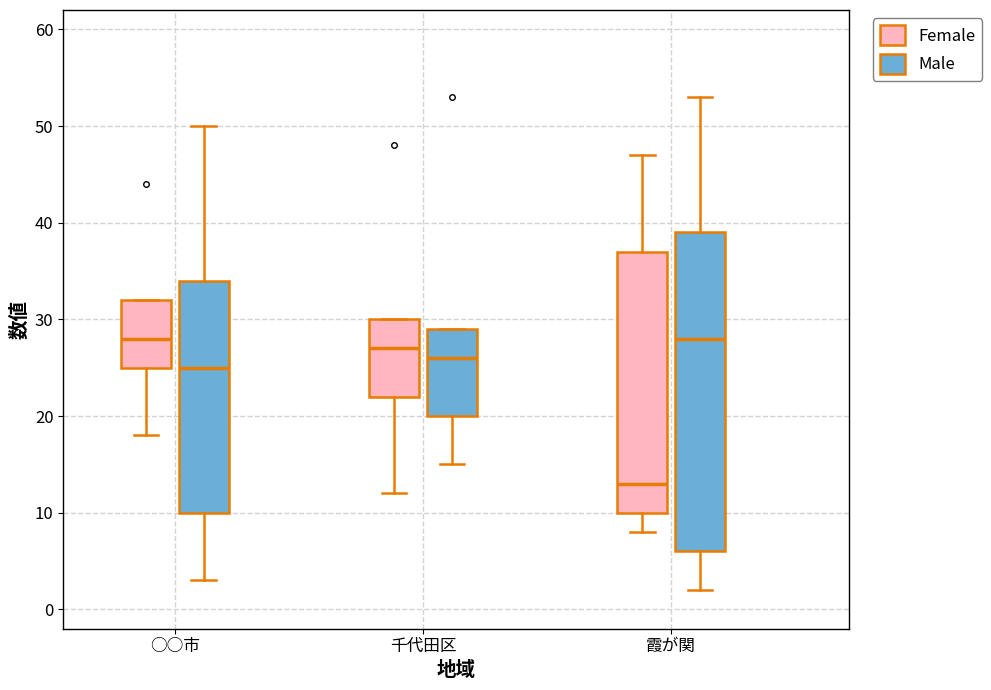

Where is the lower edge of the box for 霞が関 (Female) on the y-axis? The values are not printed on the chart, so give them approximately, as read against the axis.

10